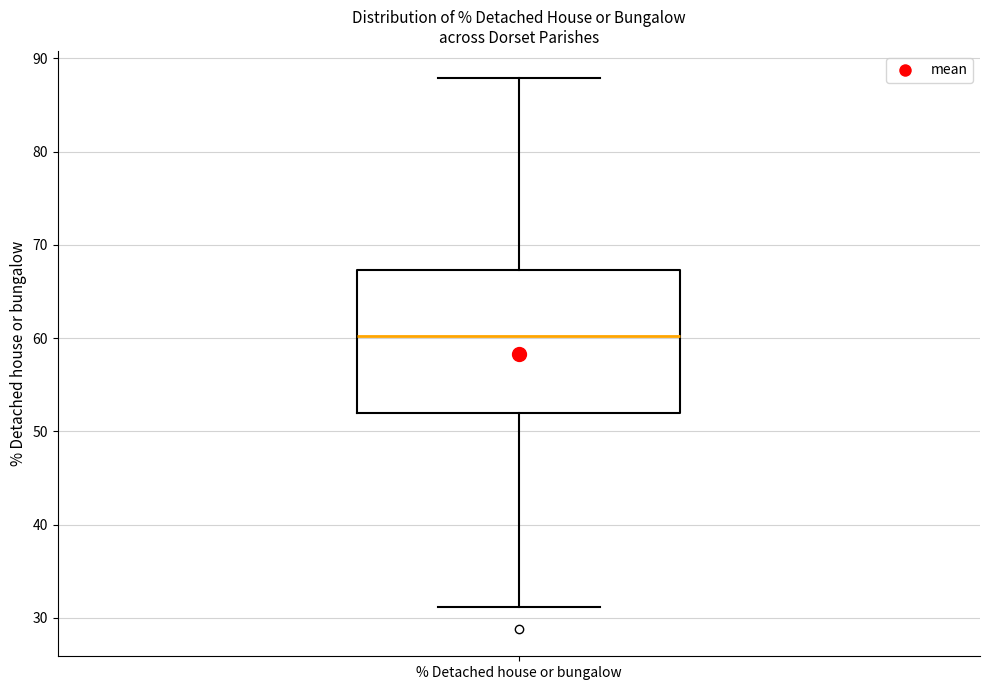

Transcribe this box plot: give where the median line is, the range the box spans, and where the two whiskers end, as read against the y-axis. The values are not printed on the chart, so give them approximately, as read against the axis.

median 60, box 52 to 67, whiskers 31 to 88